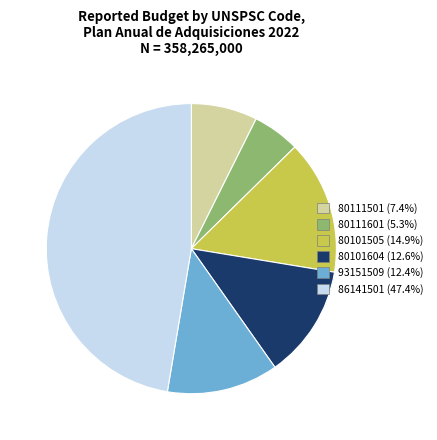

Is there any slice that represents more than half of the pie?

No